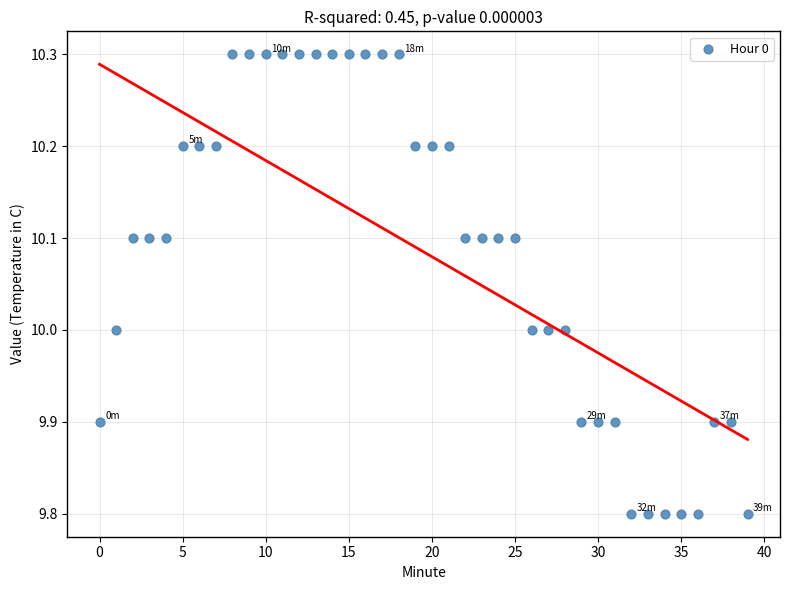

What is the range of Y values (max minus min)?

0.5